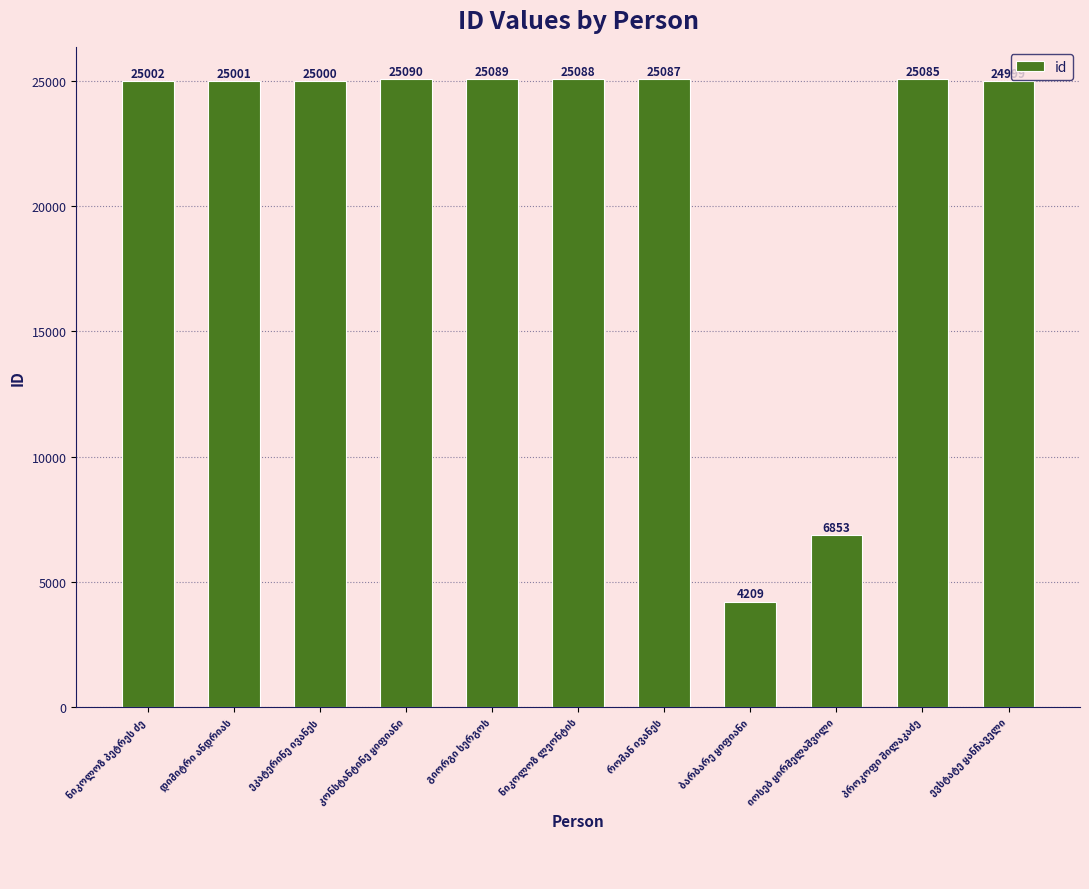

What is the value of the 11th bar from the left?

24999